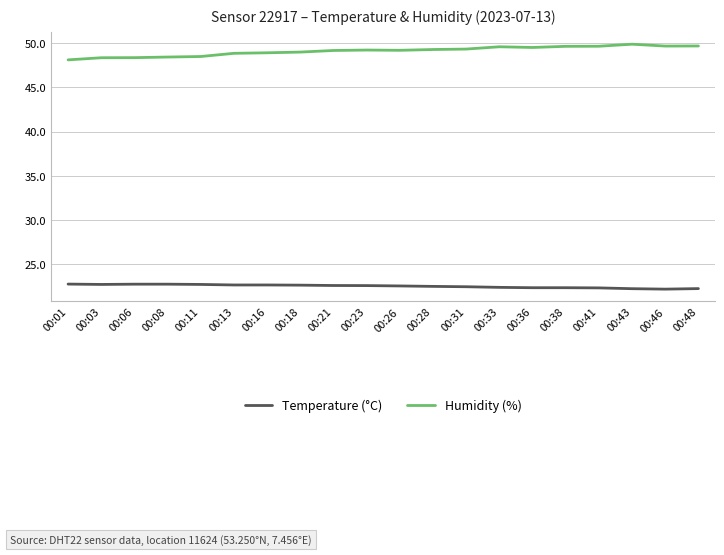

True or false: Humidity (%) and Temperature (°C) intersect in this chart.

False